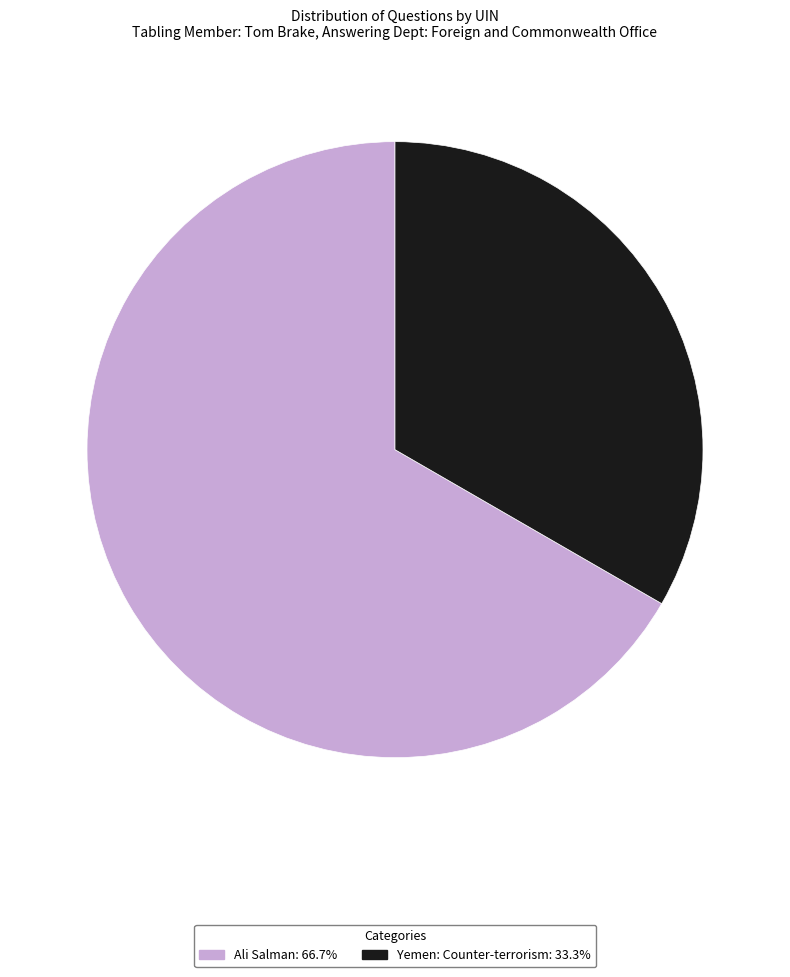

Is there any slice that represents more than half of the pie?

Yes